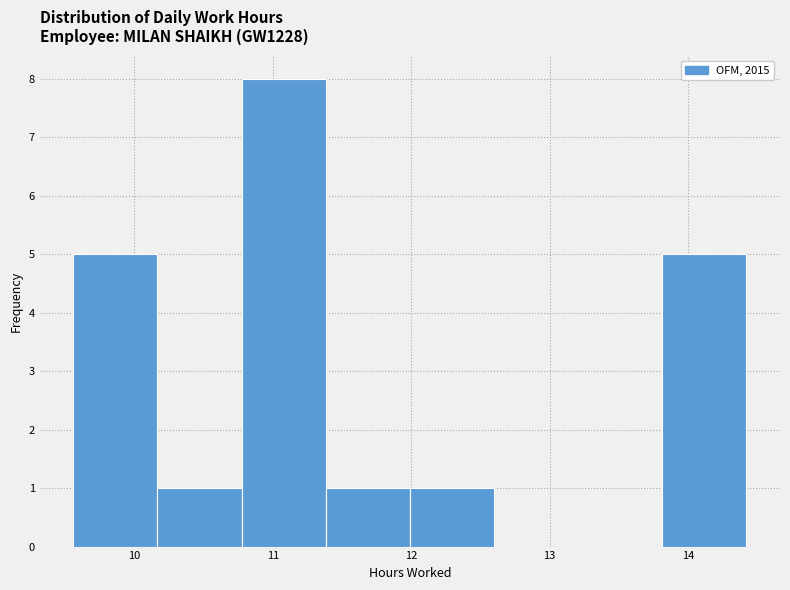

Reading left to right, list every bar in this chart as the range it spans on the x-axis followed by its height. Neither the bar edges nor the heights are printed on the chart, so give them approximately, as read against the axes.

9.6 to 10.2: 5
10.2 to 10.8: 1
10.8 to 11.4: 8
11.4 to 12.0: 1
12.0 to 12.6: 1
12.6 to 13.2: 0
13.2 to 13.8: 0
13.8 to 14.4: 5